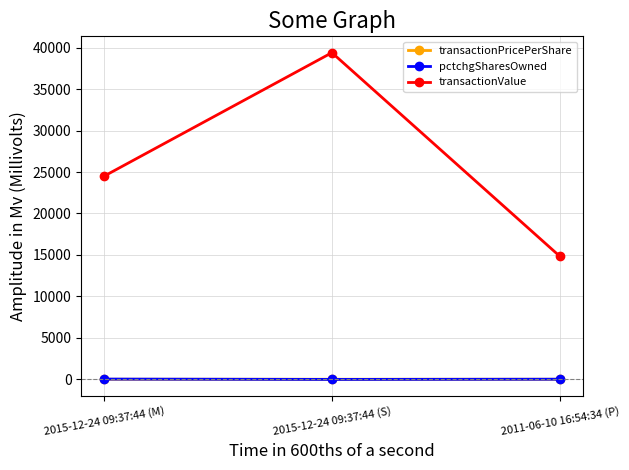

What is the label of the 2nd point from the right?

2015-12-24 09:37:44 (S)